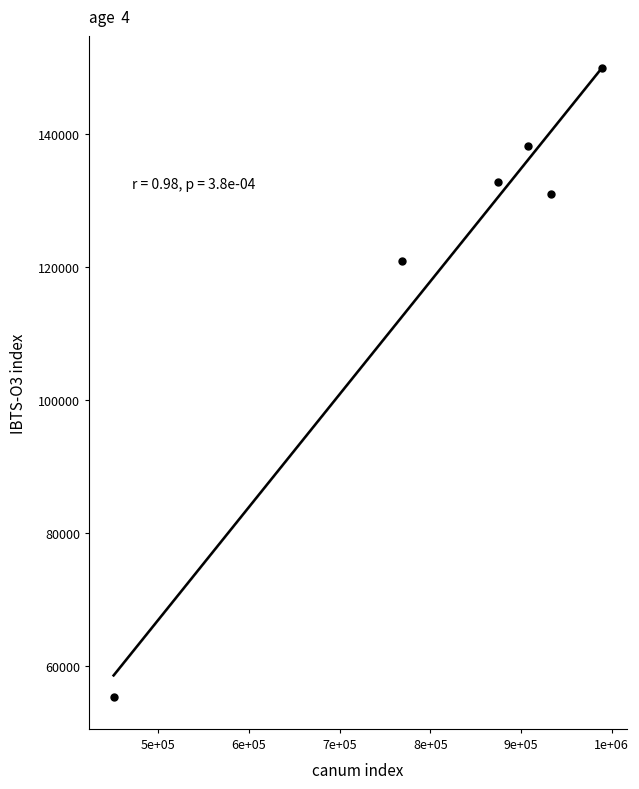

What Y value in the scatter plot is closest to 102629?

120994.2